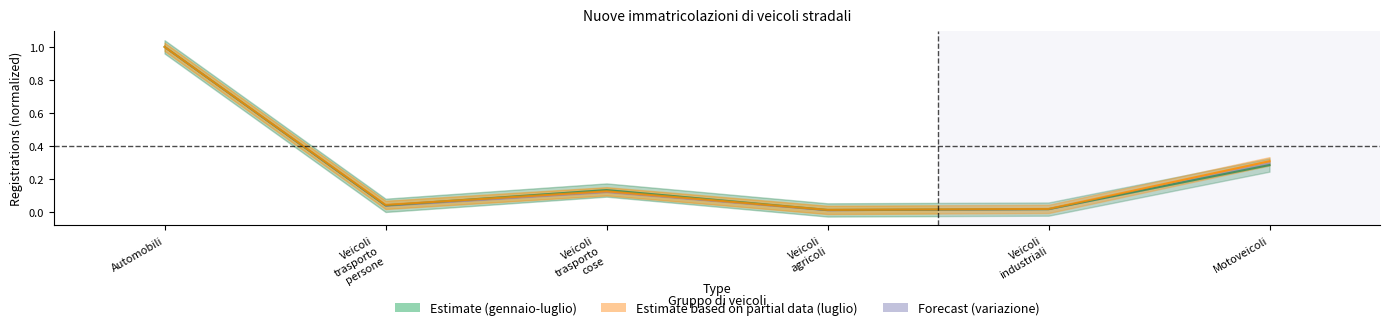

Is this an area chart (filled region under the line)?

No